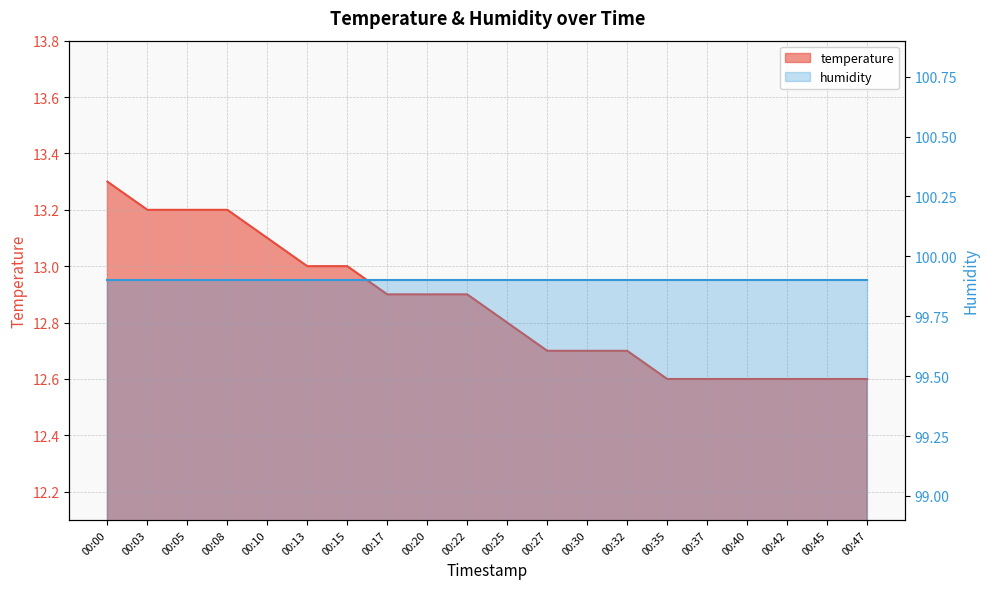

What is the sum of all values?

257.2